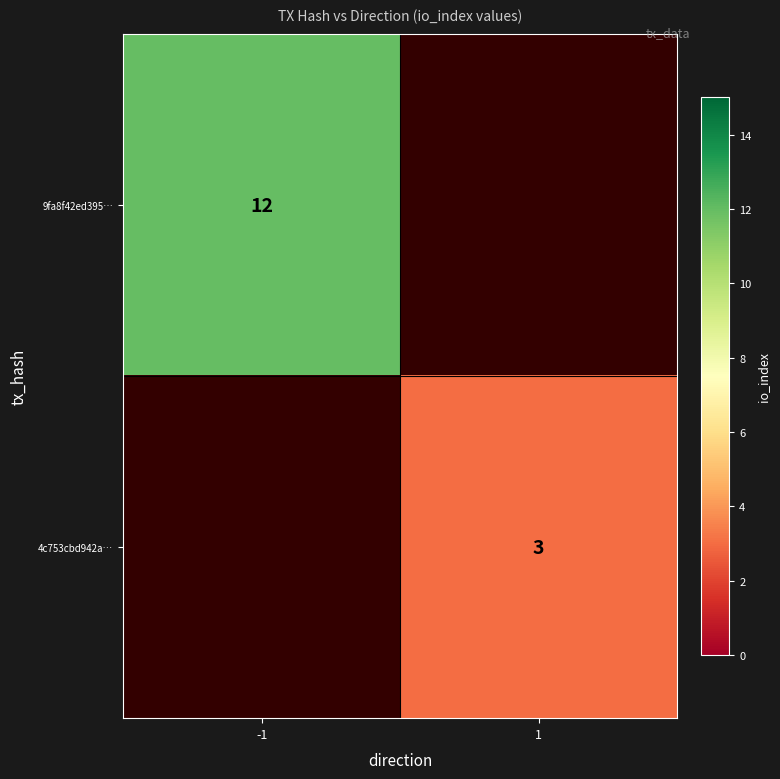

True or false: 9fa8f42ed395… has a value of 12 at -1.

True